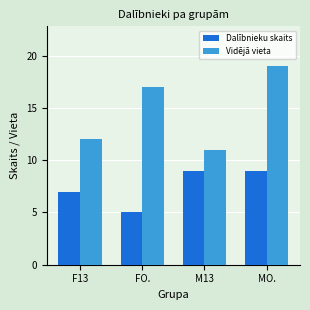

Read the Vidējā vieta value at F13.

12